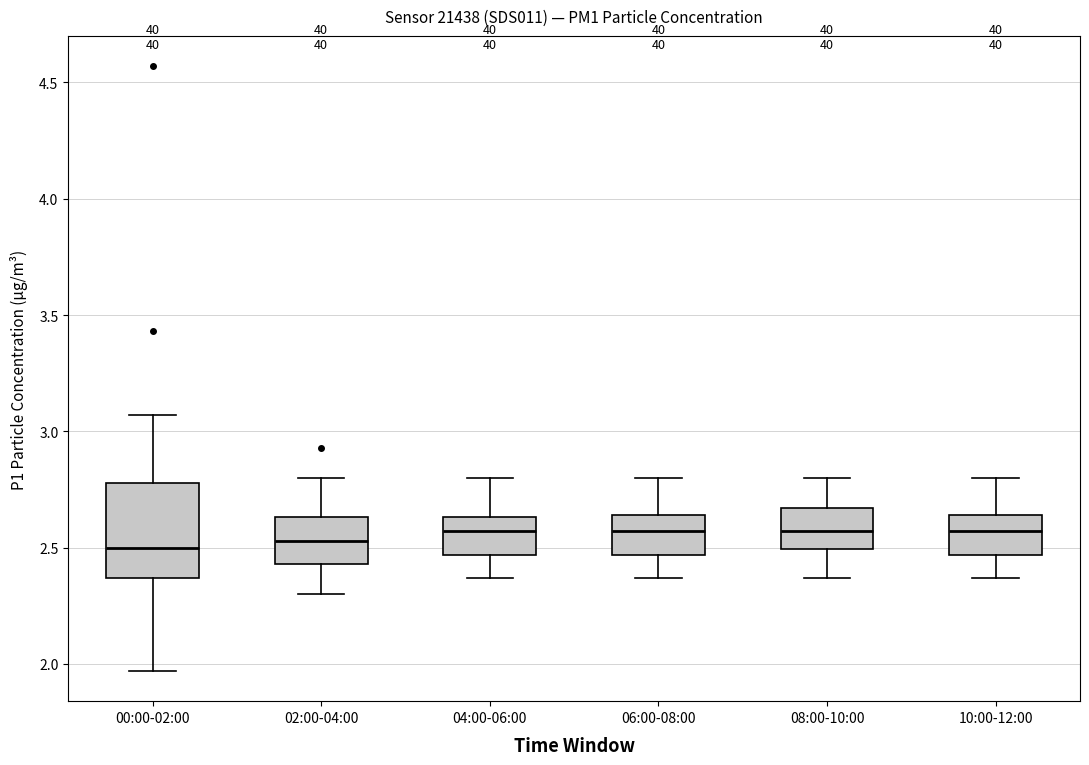

Comparing the boxes themselves (not the whiskers), which one is the tallest?

00:00-02:00